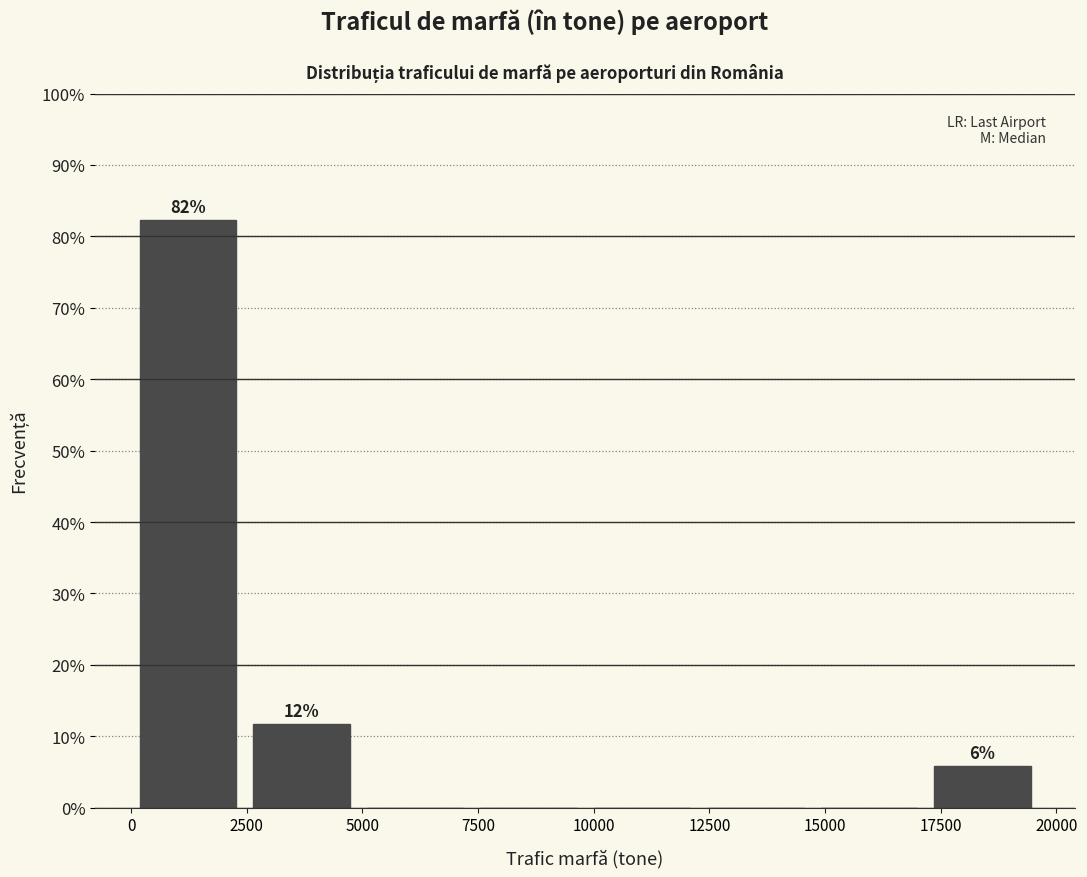

Which range on the x-axis has the tallest bar?

0 to 2500